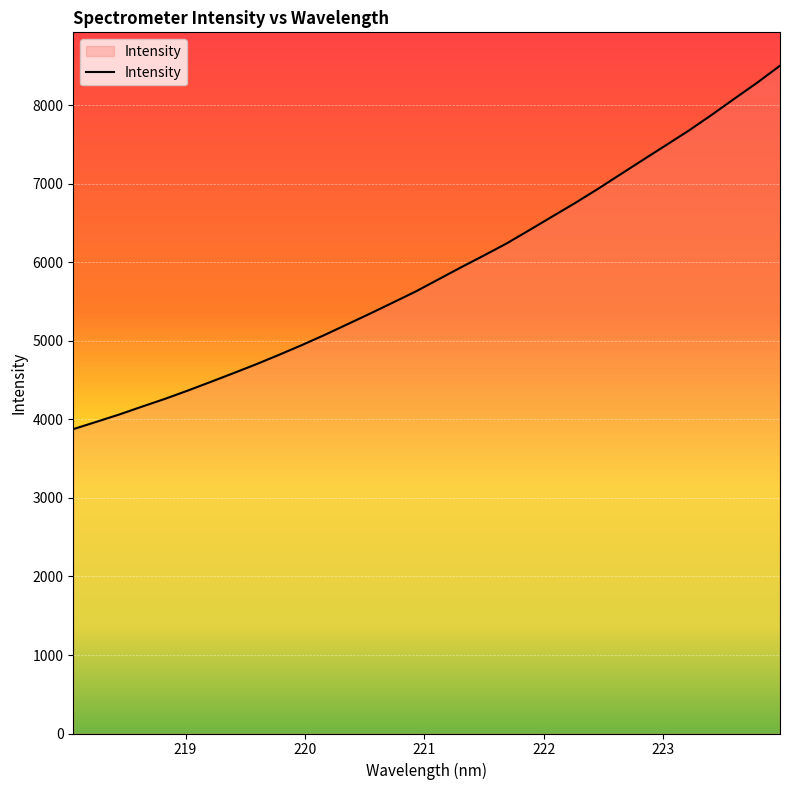

What is the sum of all values?

188099.3